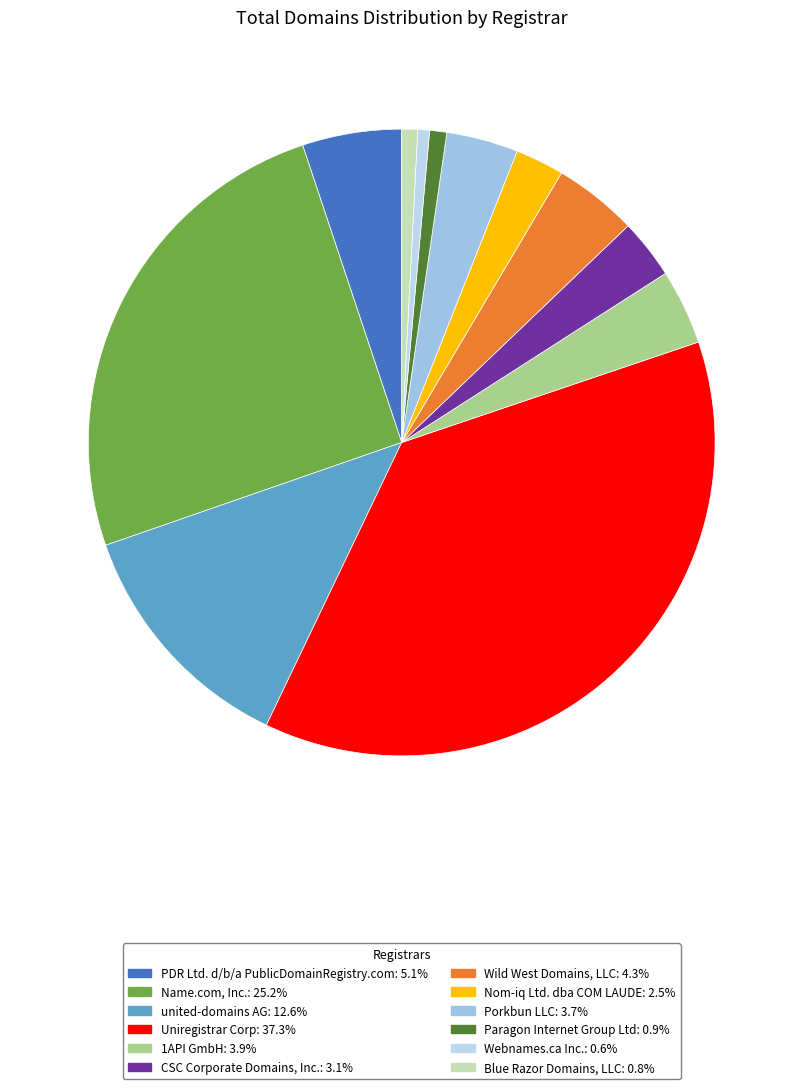

The Blue Razor Domains, LLC slice represents 1% of the pie. True or false?

True